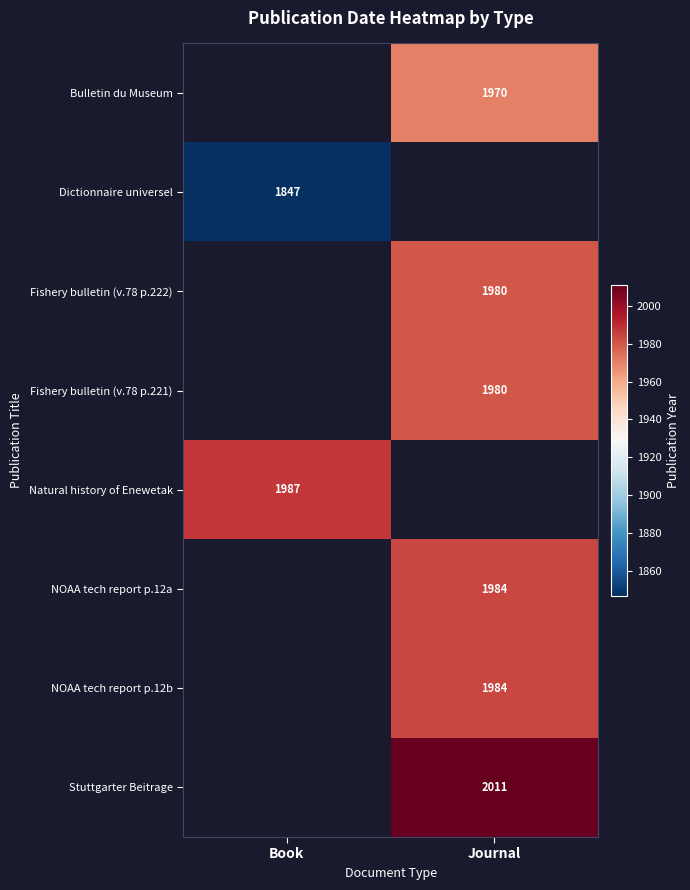

Which category has the lowest value across all series?

Book